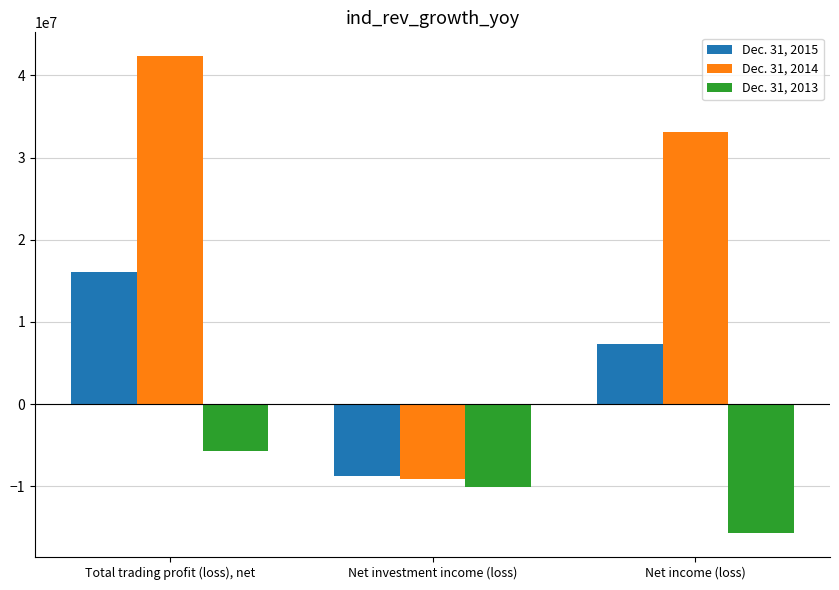

Rank the series at Net income (loss) from highest to lowest value.

Dec. 31, 2014, Dec. 31, 2015, Dec. 31, 2013